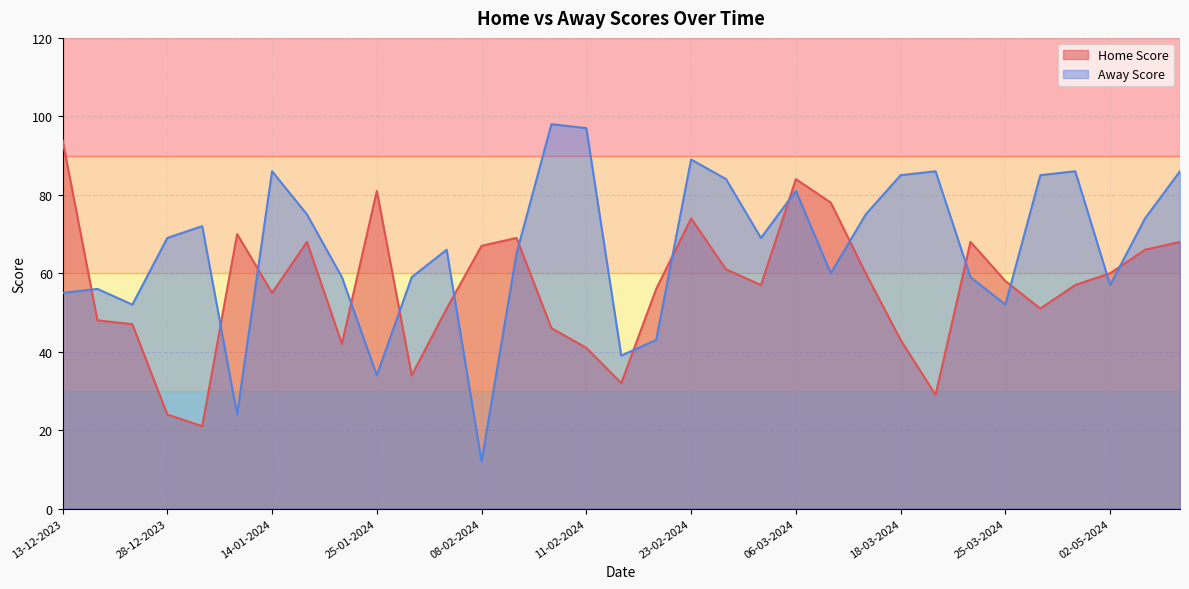

What is the difference between the second highest and second lowest values in the Home Score series?

60